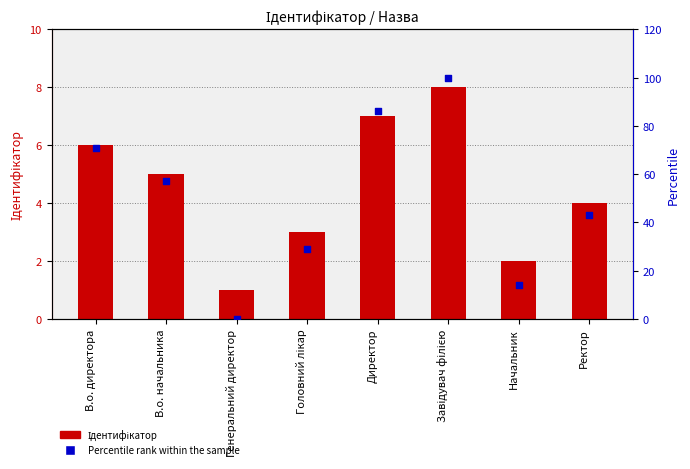

Which series has the widest spread of Y values?

Percentile rank within the sample